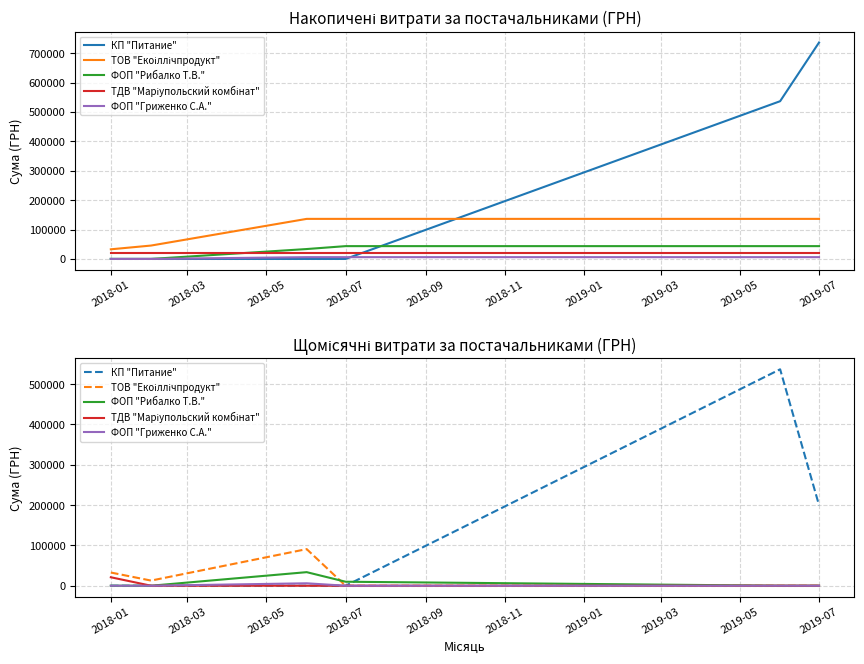

True or false: КП "Питание" and ФОП "Гриженко С.А." intersect in this chart.

False